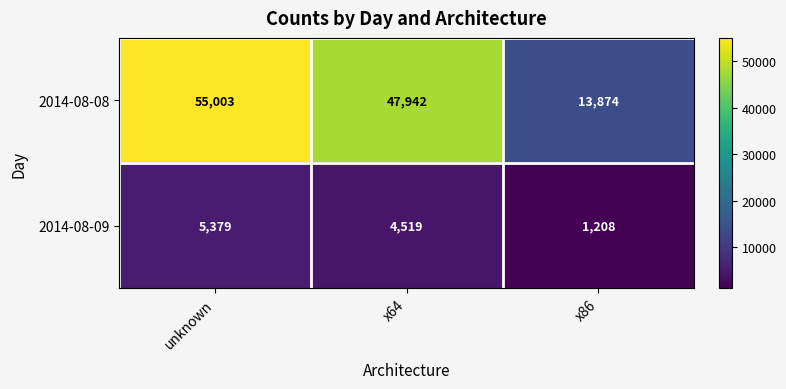

What is the maximum value shown in the chart?

55003